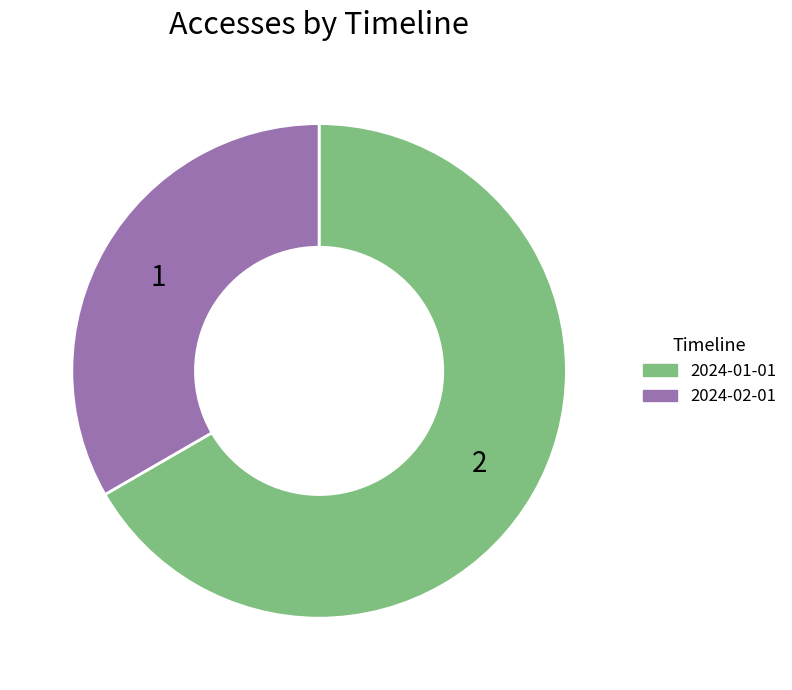

Combined, do 2024-02-01 and 2024-01-01 account for over 50%?

Yes